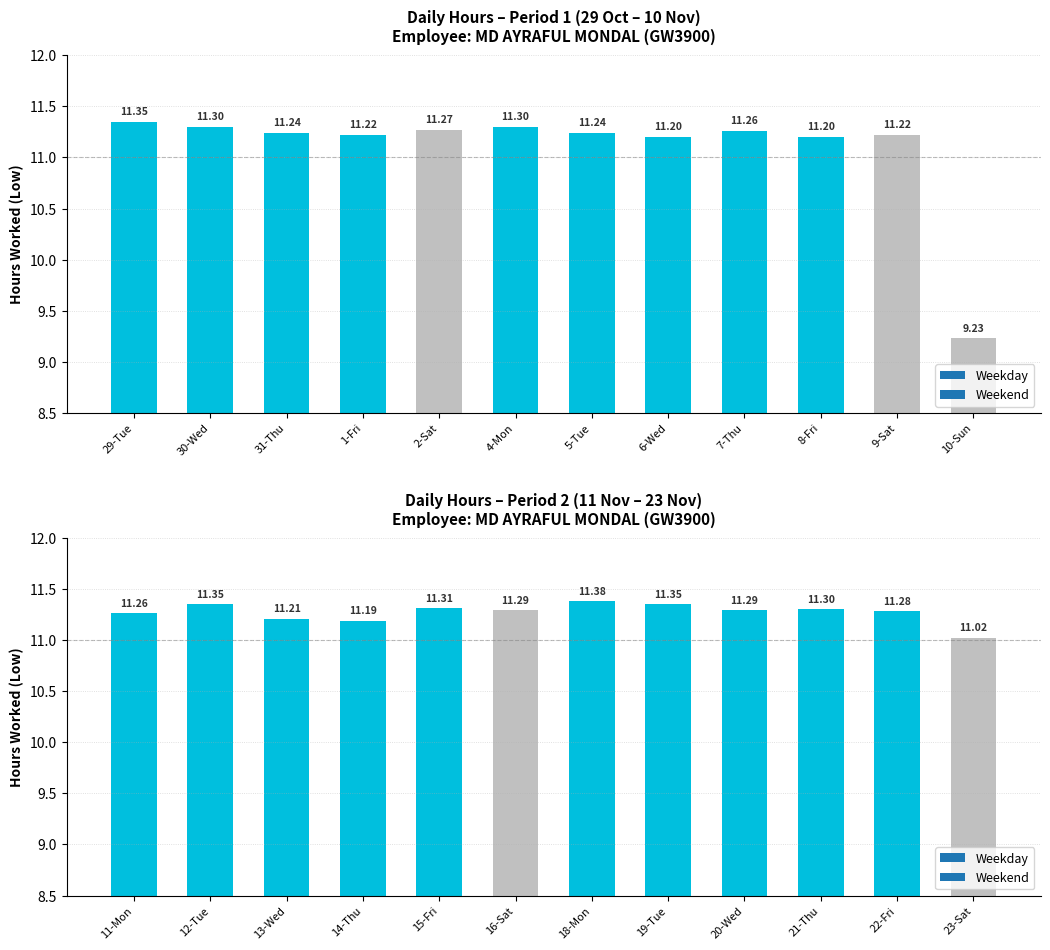

The chart shows a value of 16.1 at 10-Sun. True or false?

False